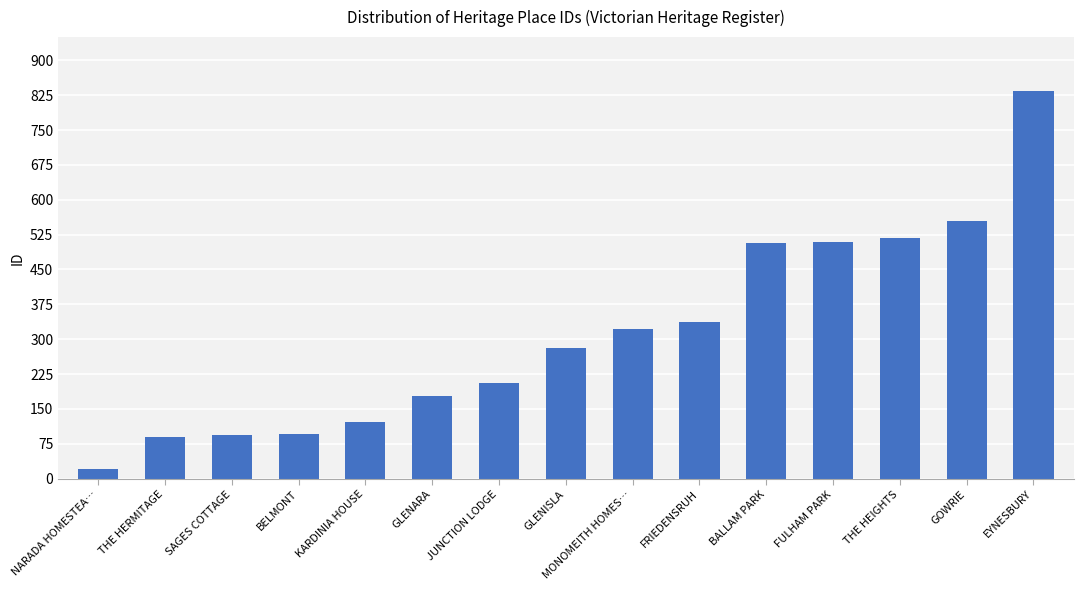

At which category does the chart reach its peak across all series?

EYNESBURY